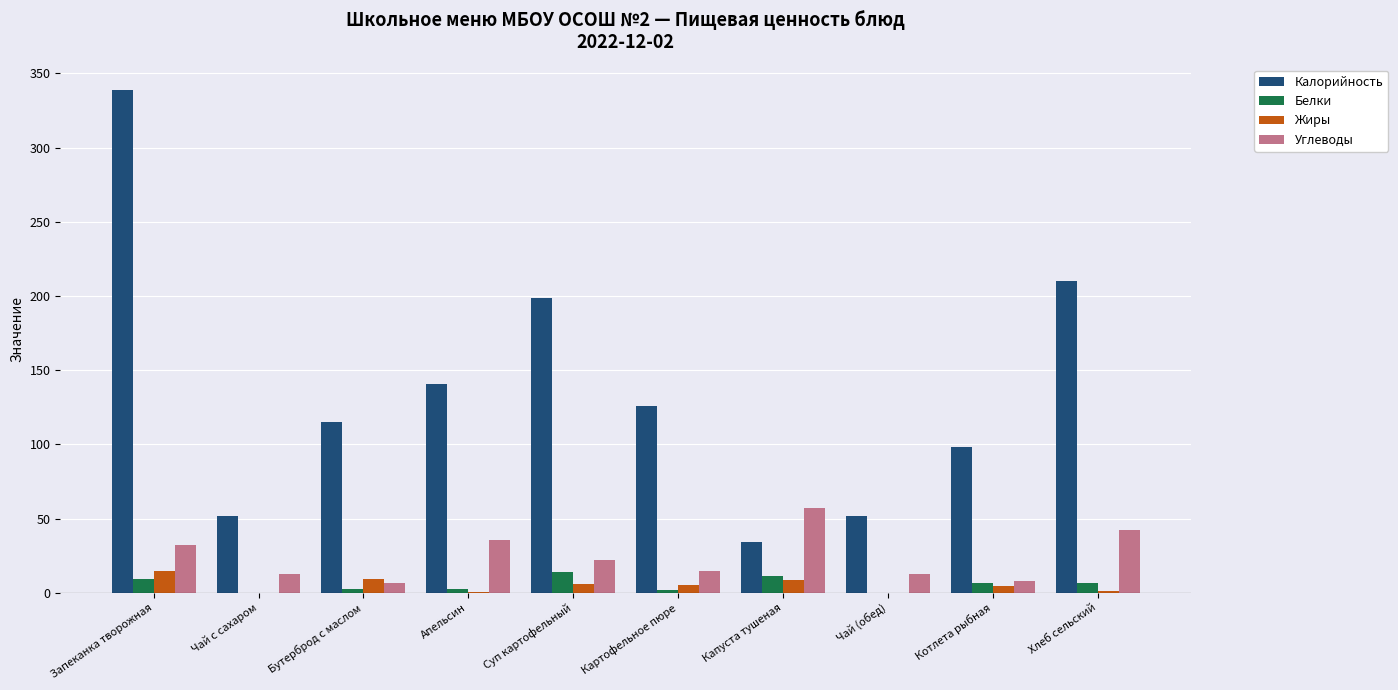

The value of Углеводы at Хлеб сельский is 28.6. True or false?

False